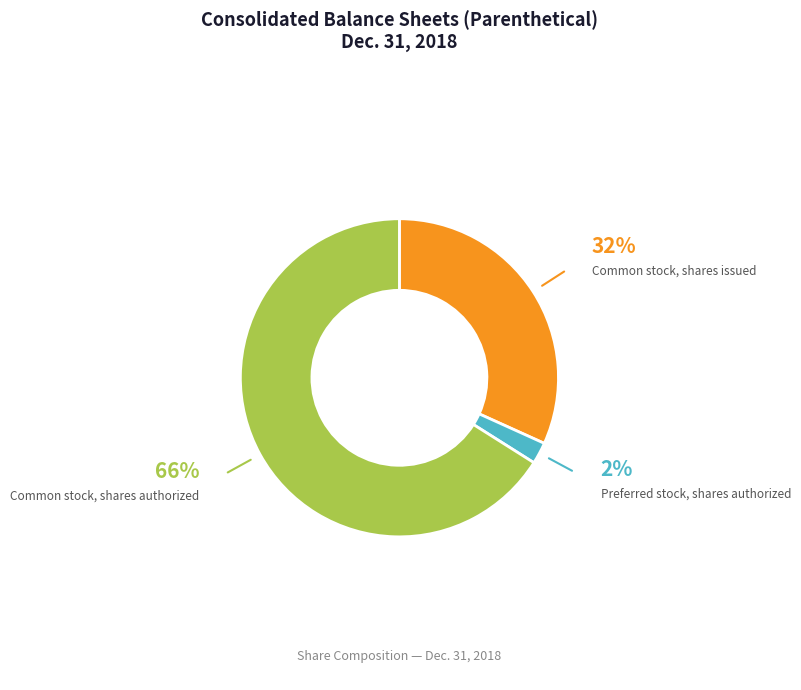

Which category has the biggest portion of the pie?

Common stock, shares authorized